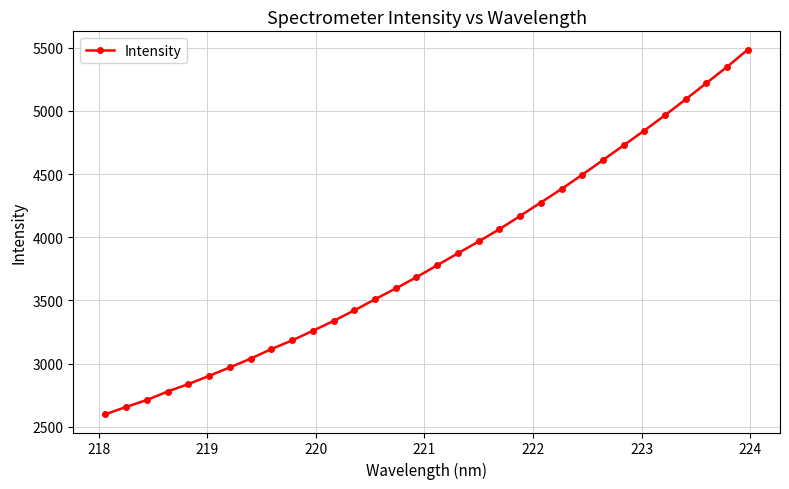

What is the average value?

3840.3